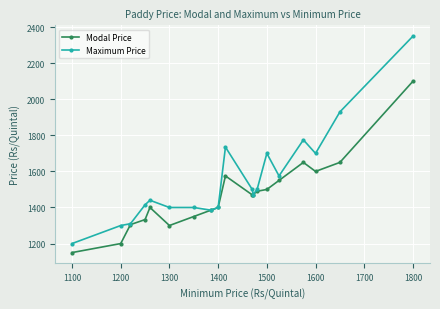

What are all the series names shown in the legend?

Modal Price, Maximum Price